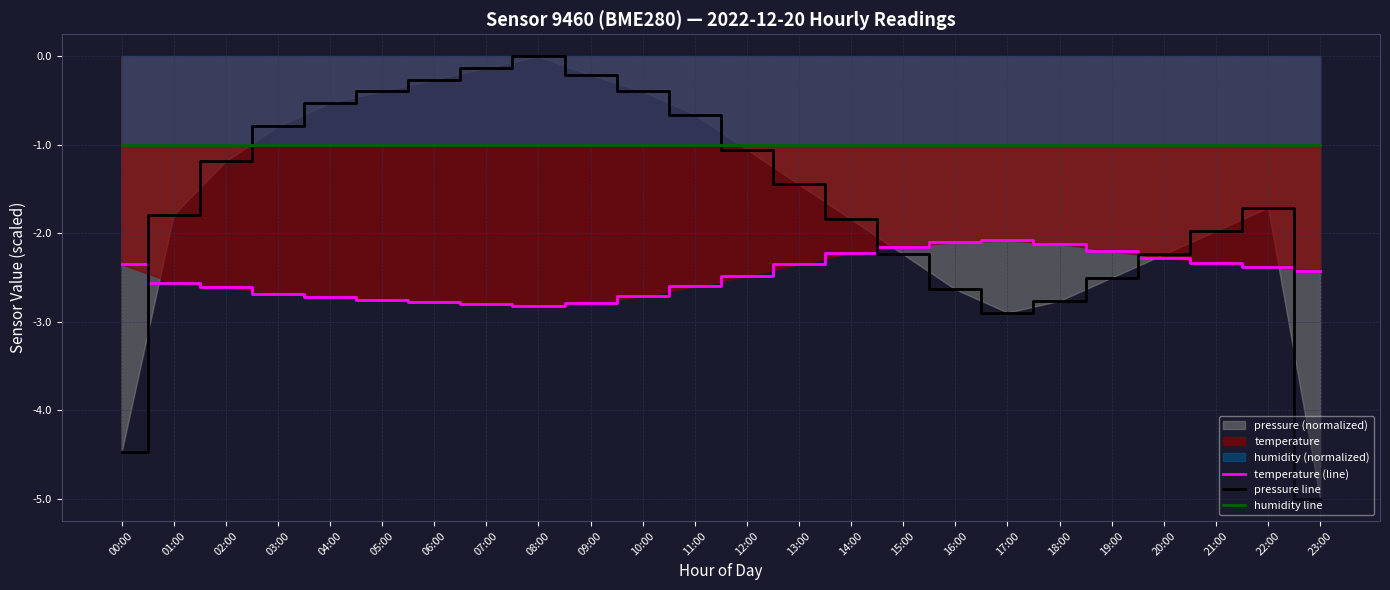

At which category is the sum across all series the highest?

08:00